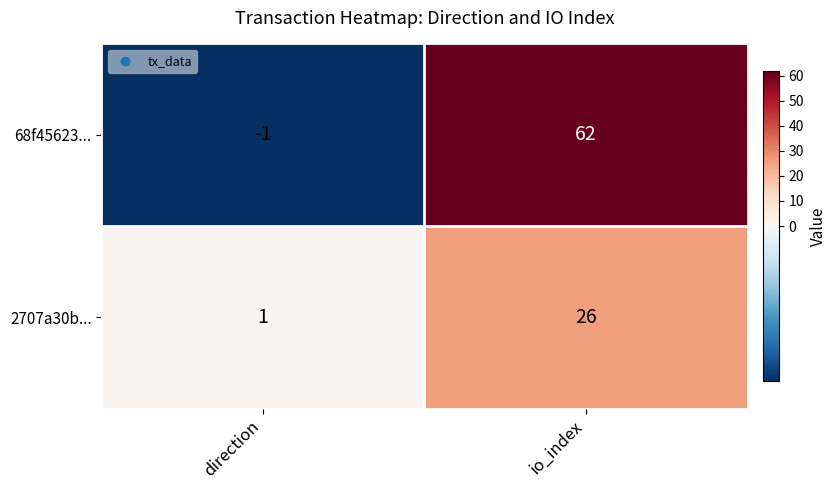

What is the total value across all series at io_index?

88